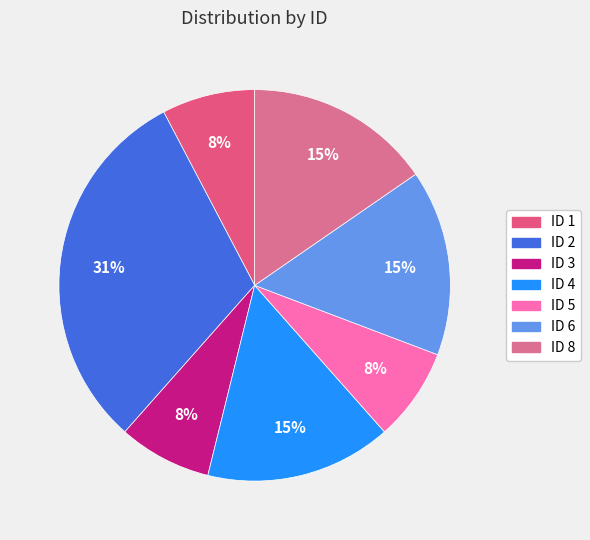

Which slice is the largest?

ID 2